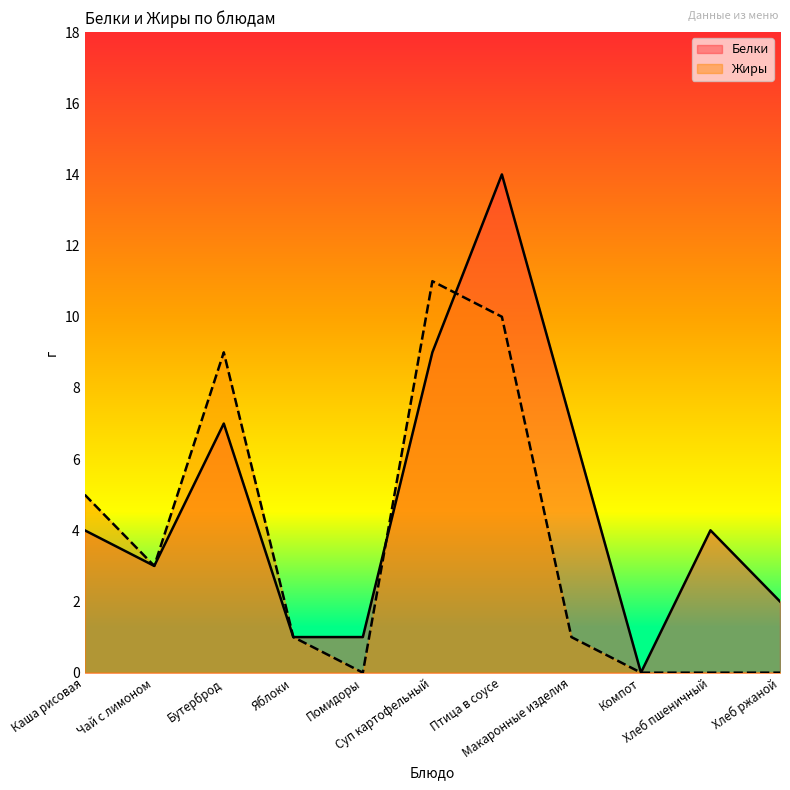

List the series in order of their overall mean, highest first.

Белки, Жиры